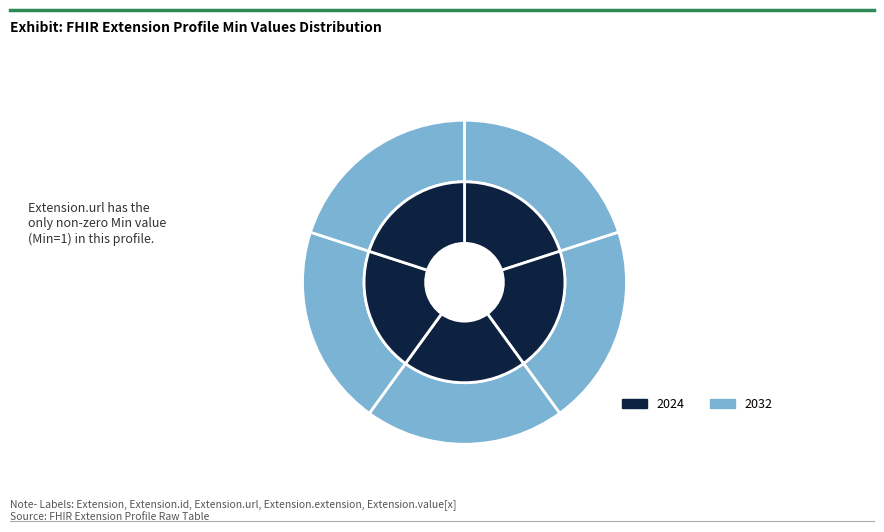

Rank the categories by value from lowest to highest.

Extension, Extension.id, Extension.extension, Extension.value[x], Extension.url